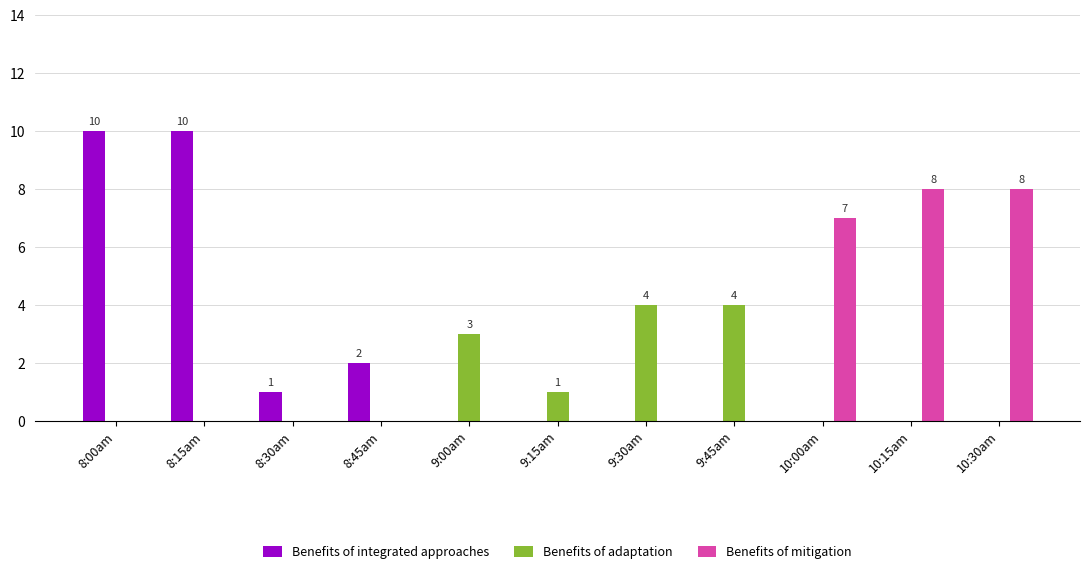

Does the chart contain stacked bars?

No